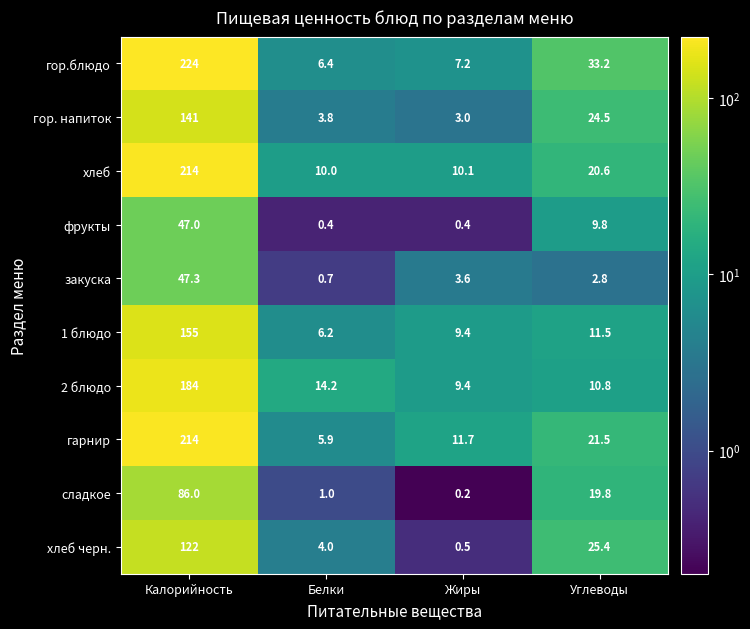

What is the average value of the хлеб черн. series?

38.0